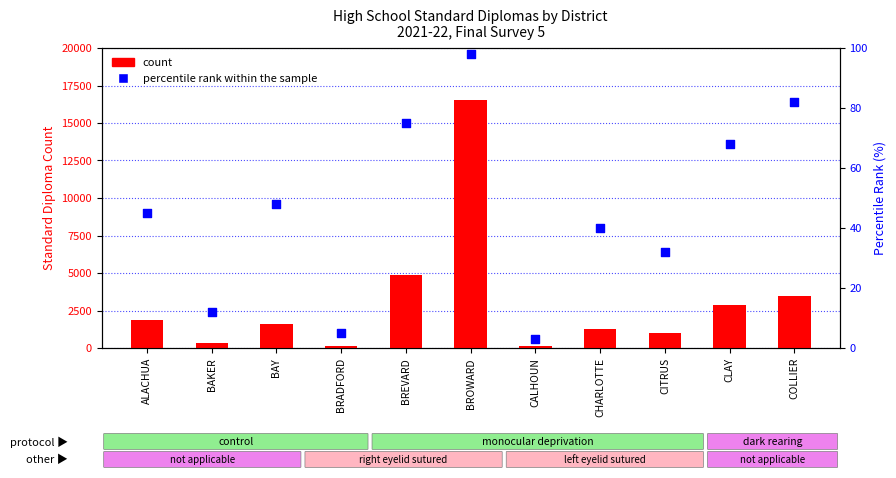

At how many categories does at least one series exceed 13341?

1